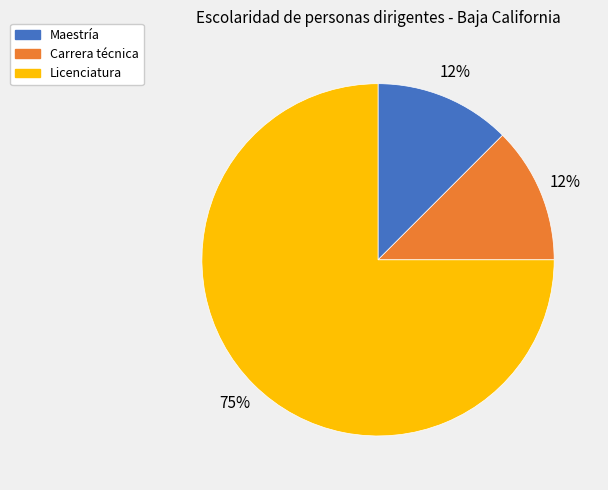

Is there a majority slice in this chart?

Yes